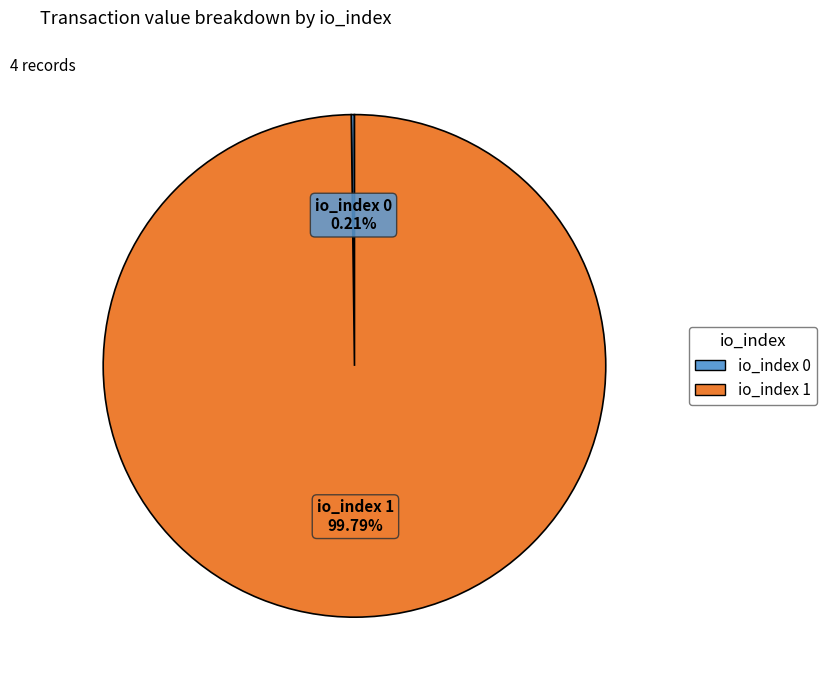

Does any single category account for the majority?

Yes